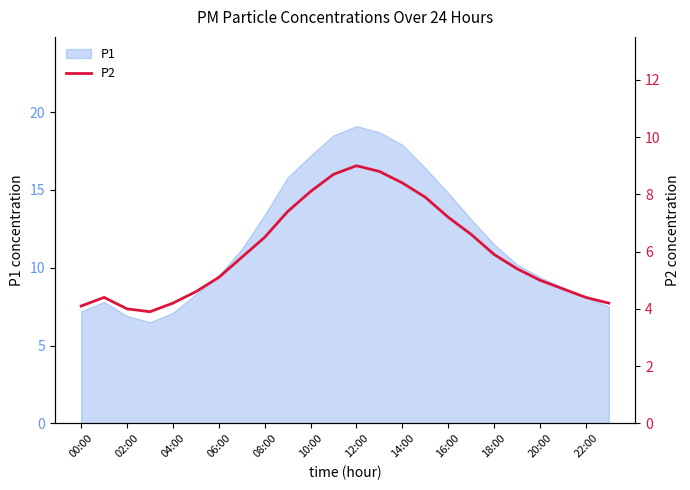

Is it true that P1 equals 7.0 at 10:00?

False